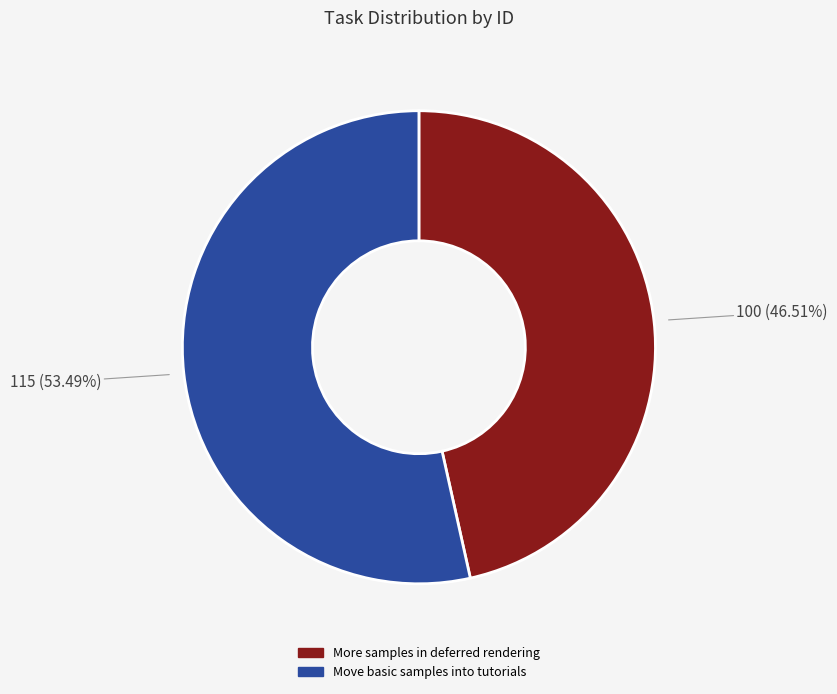

Which category has the smallest portion of the pie?

More samples in deferred rendering